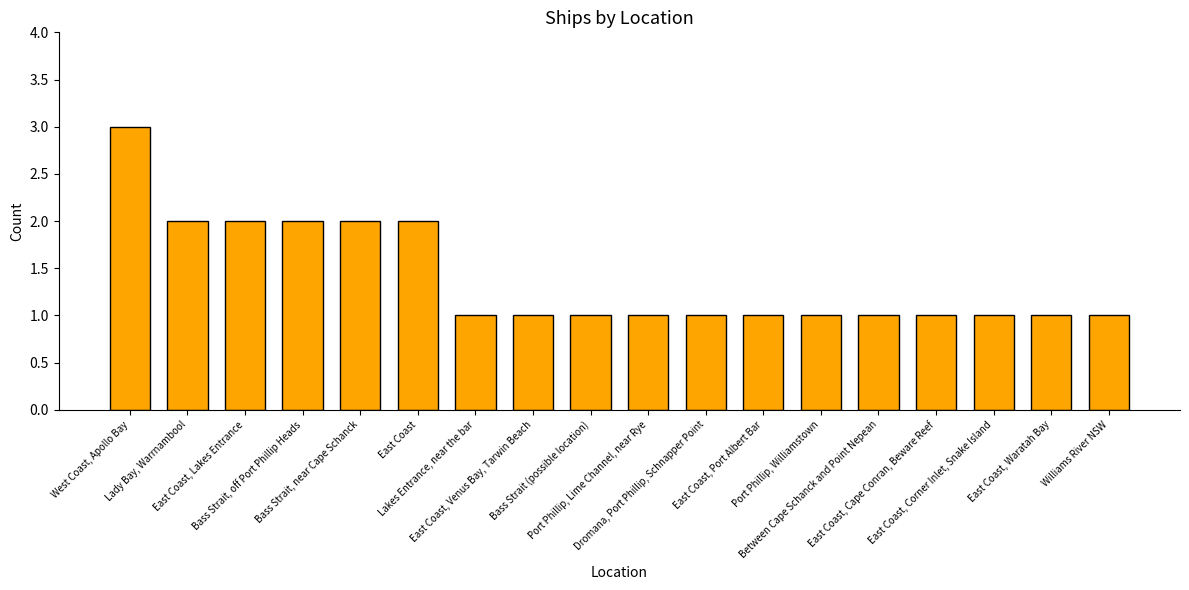

Reading left to right, what are all the values shown in this chart?

3	2	2	2	2	2	1	1	1	1	1	1	1	1	1	1	1	1